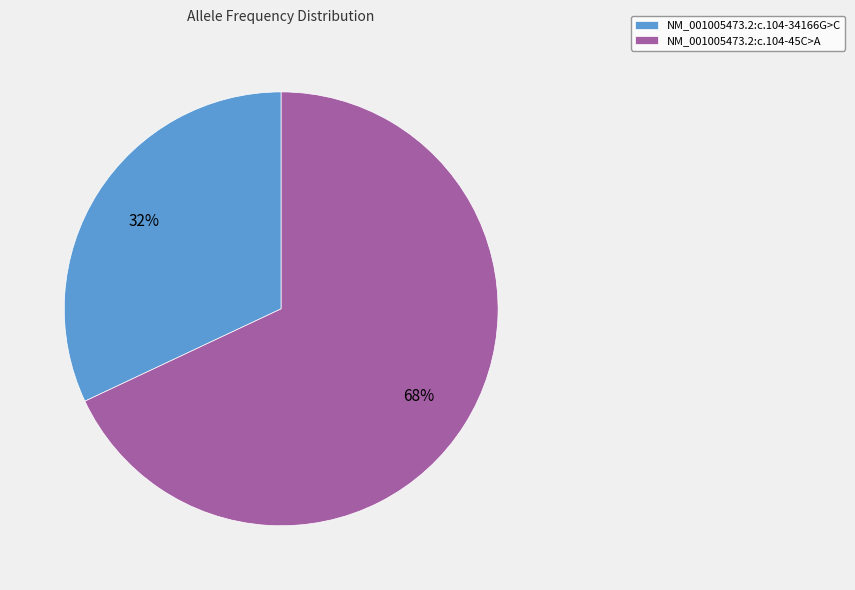

To the nearest percent, what is the combined percentage of NM_001005473.2:c.104-45C>A and NM_001005473.2:c.104-34166G>C?

100%